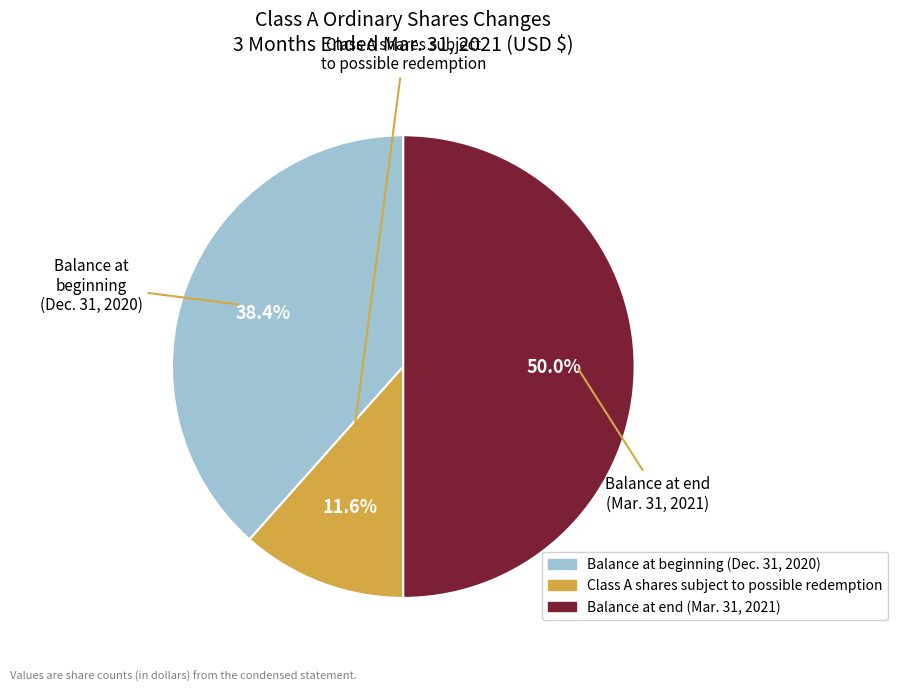

Count the number of slices in the pie.

3